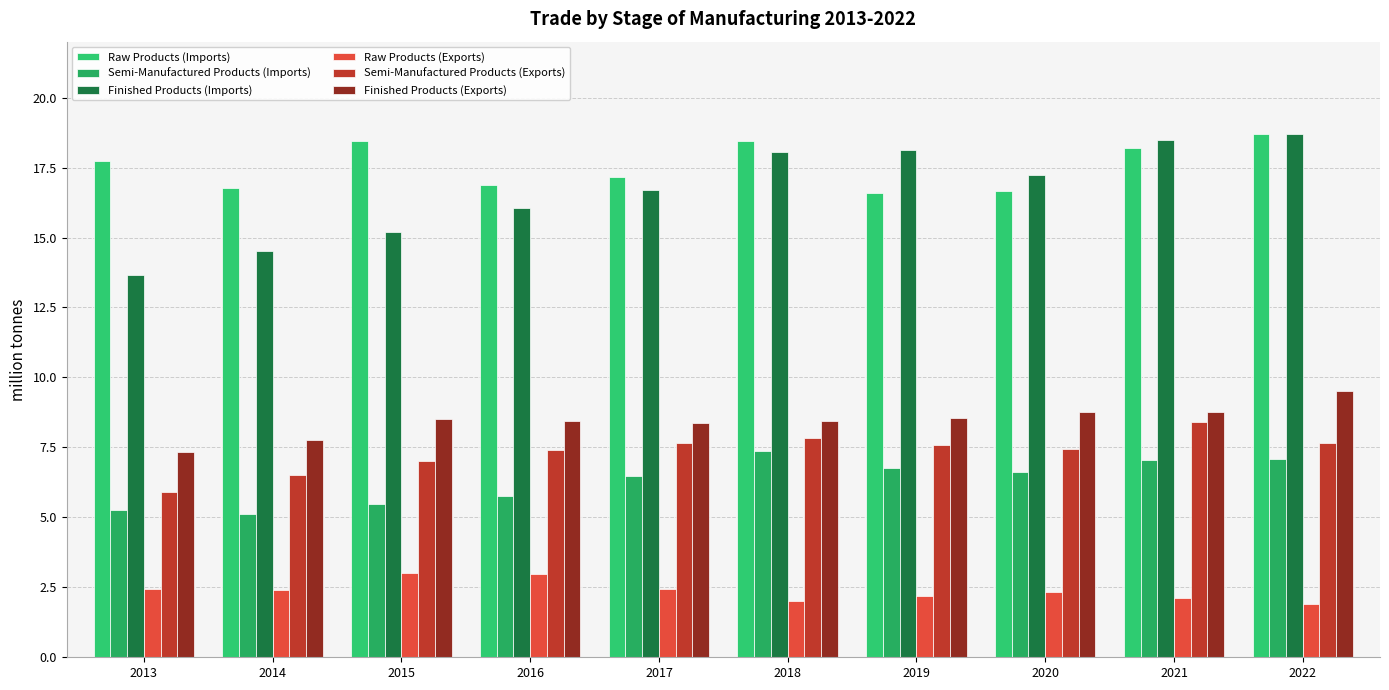

How many data points does each series have?

10